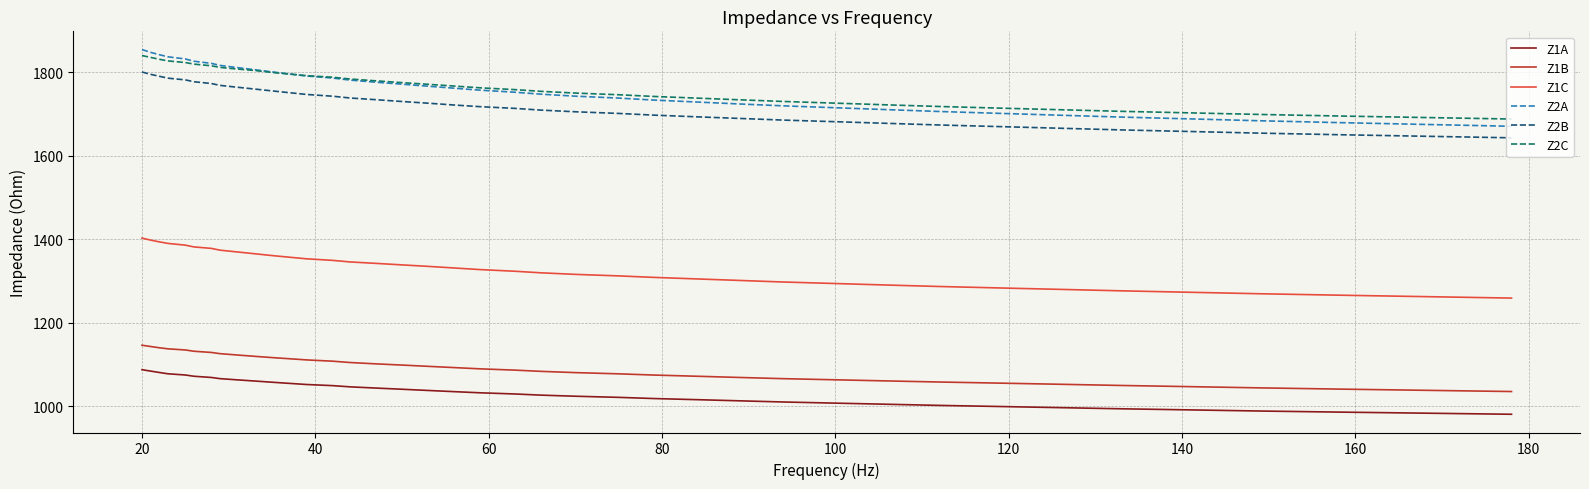

How many values in the Z1A series are below 1031?

19